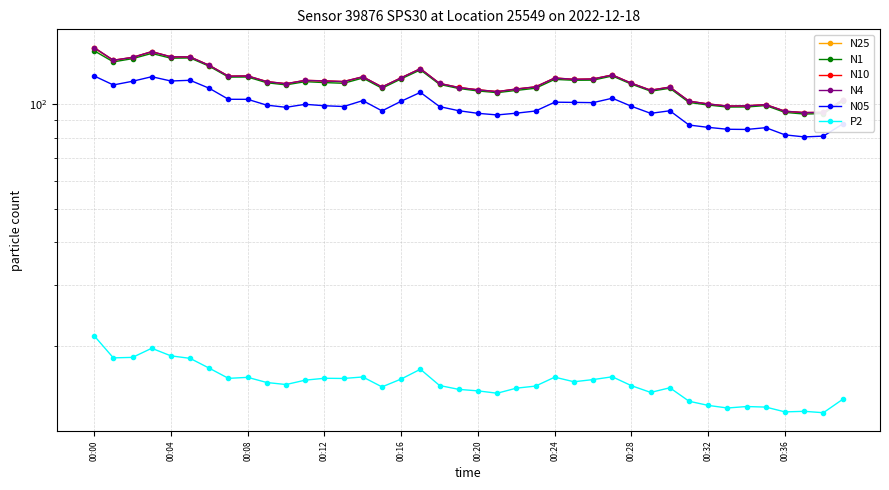

Which category has the lowest value in the N1 series?

37